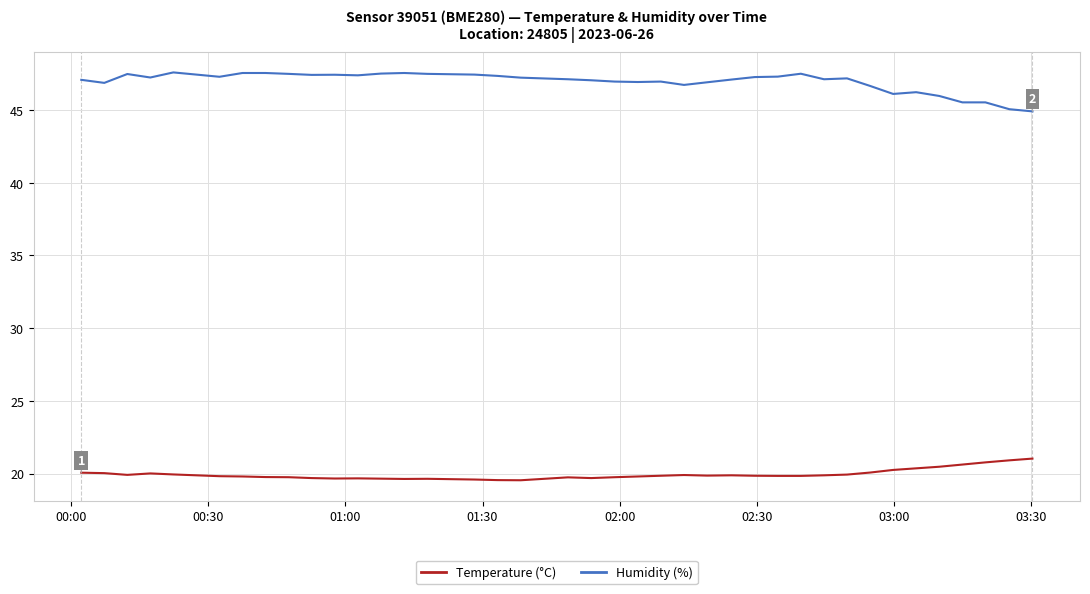

Which series has the largest total across all categories?

Humidity (%)